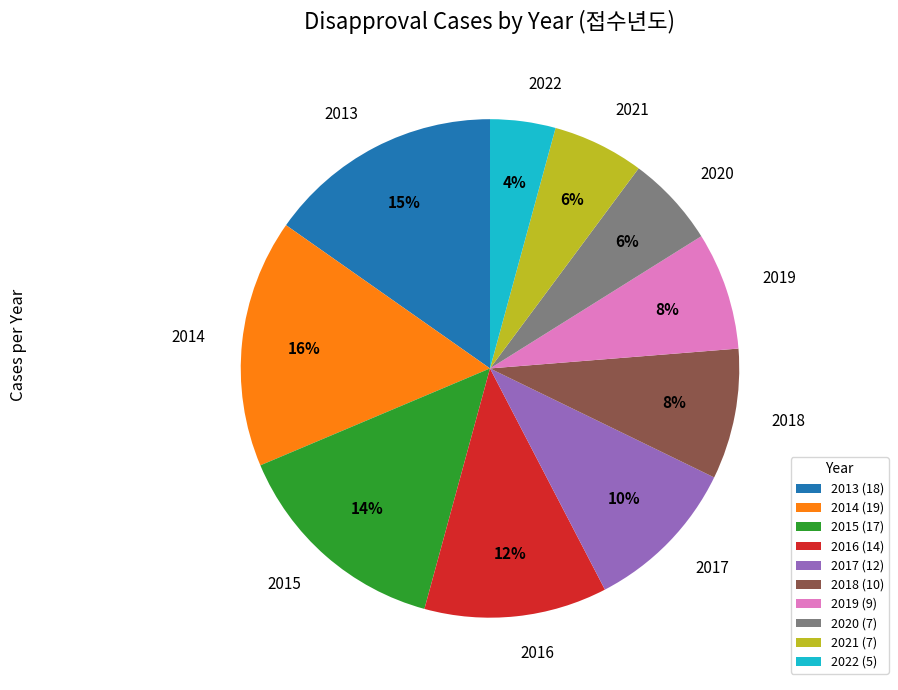

What percentage is the 2020 (7) slice, to the nearest percent?

6%